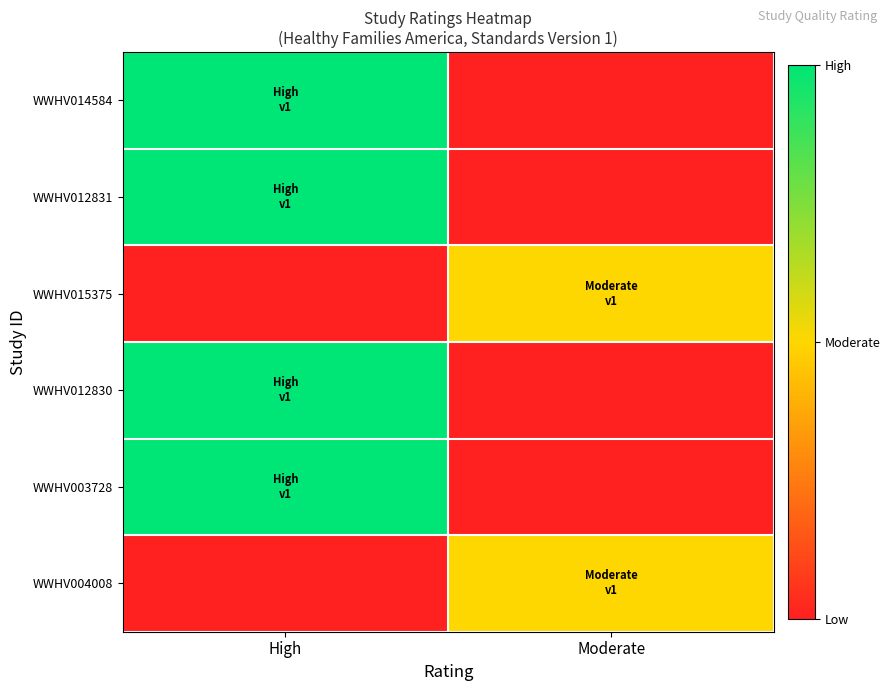

Reading left to right, what are all the values shown in this chart?

WWHV014584: High=1.0	Moderate=0.0
WWHV012831: High=1.0	Moderate=0.0
WWHV015375: High=0.0	Moderate=0.5
WWHV012830: High=1.0	Moderate=0.0
WWHV003728: High=1.0	Moderate=0.0
WWHV004008: High=0.0	Moderate=0.5